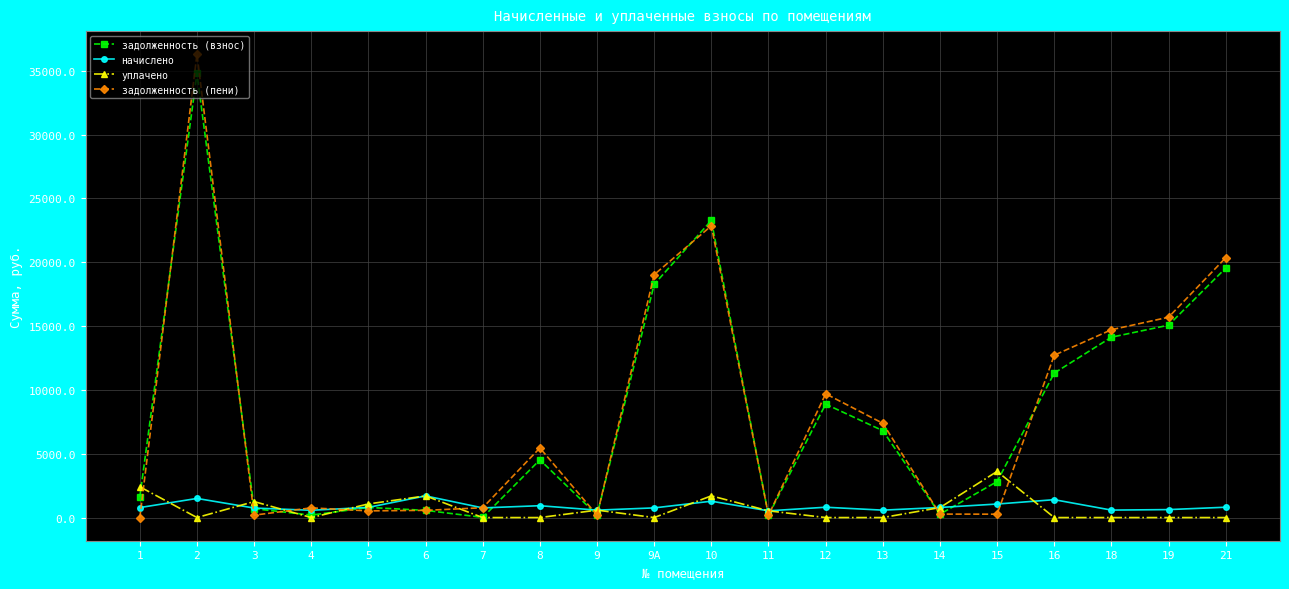

Between 2 and 13, which series saw the biggest shift?

задолженность (пени)